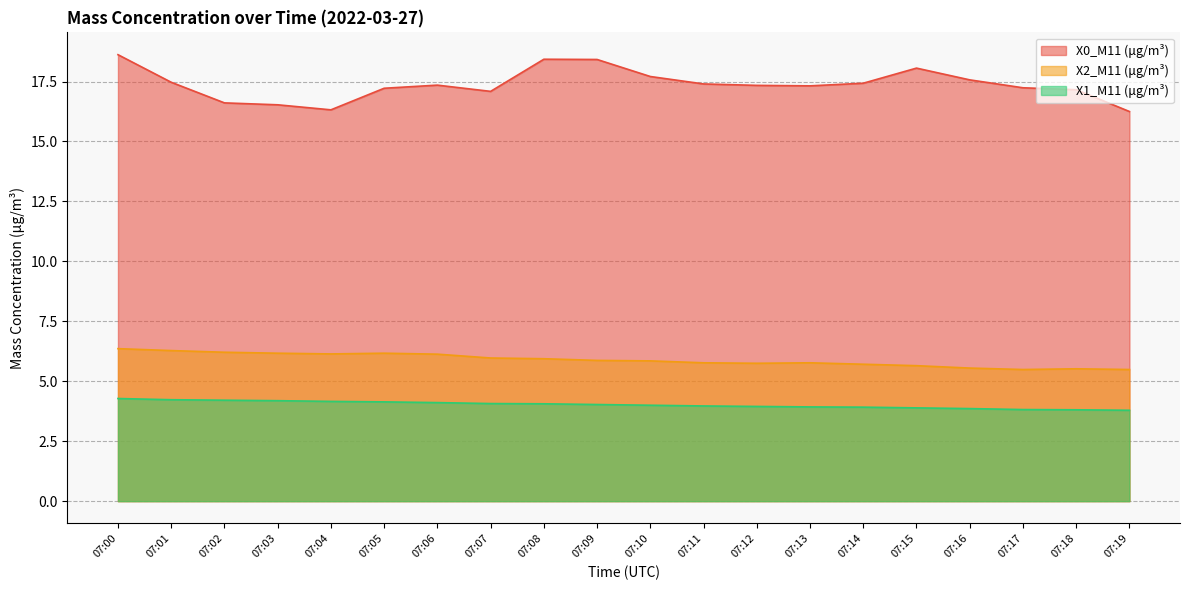

Rank the series at 07:04 from lowest to highest value.

X1_M11 (μg/m³), X2_M11 (μg/m³), X0_M11 (μg/m³)